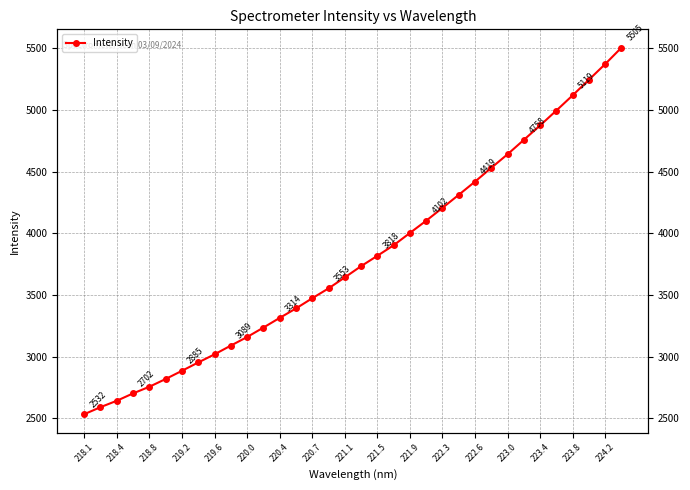

The chart shows a value of 929.6 at 25. True or false?

False